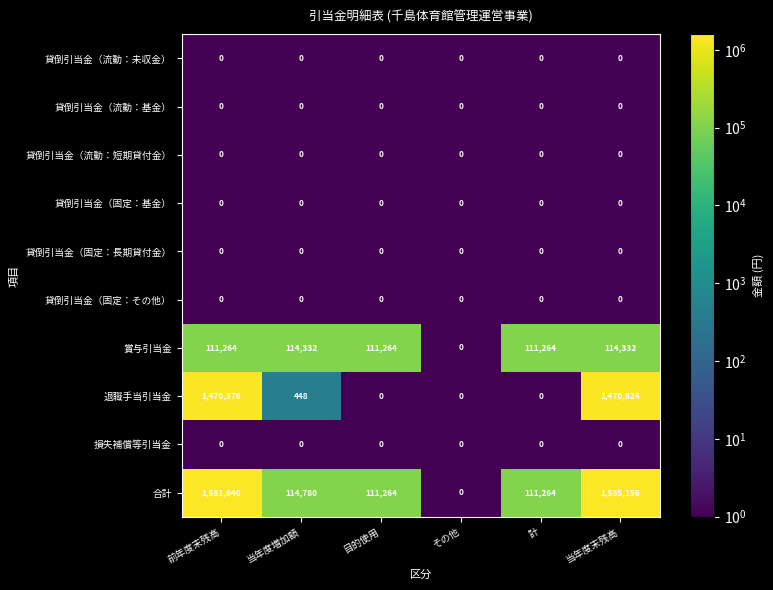

What is the maximum value shown in the chart?

1585156